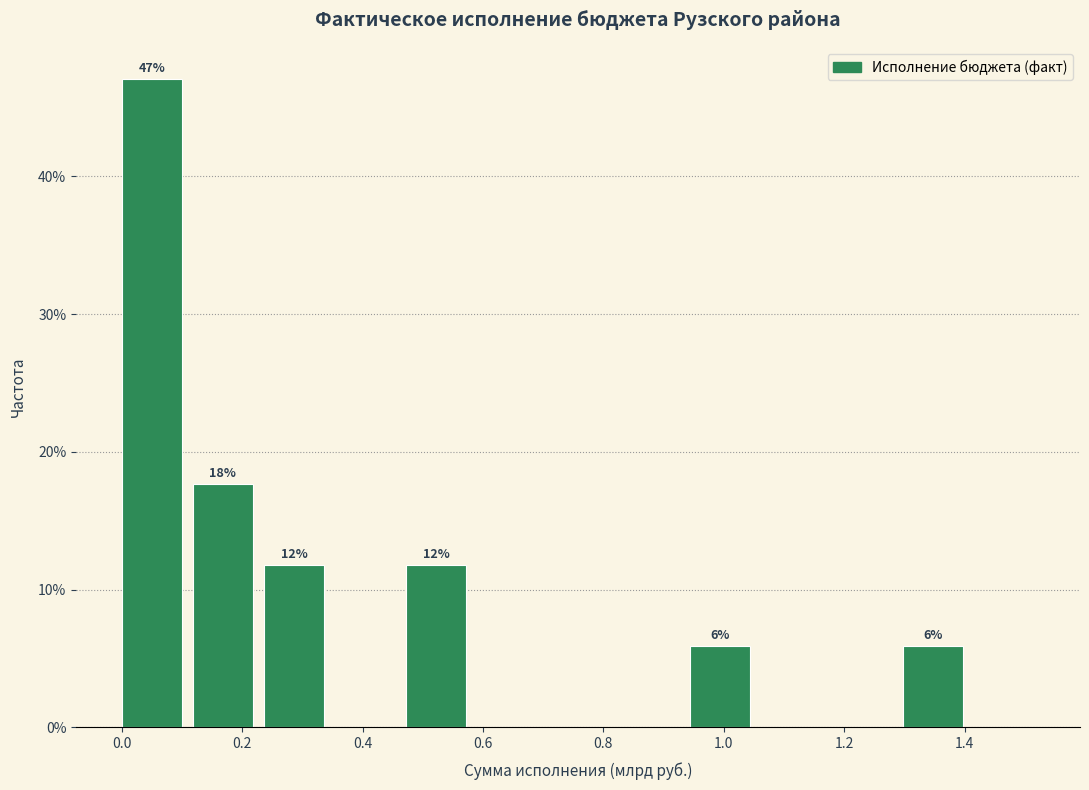

Over which range of the x-axis is the bar tallest?

0.00 to 0.12